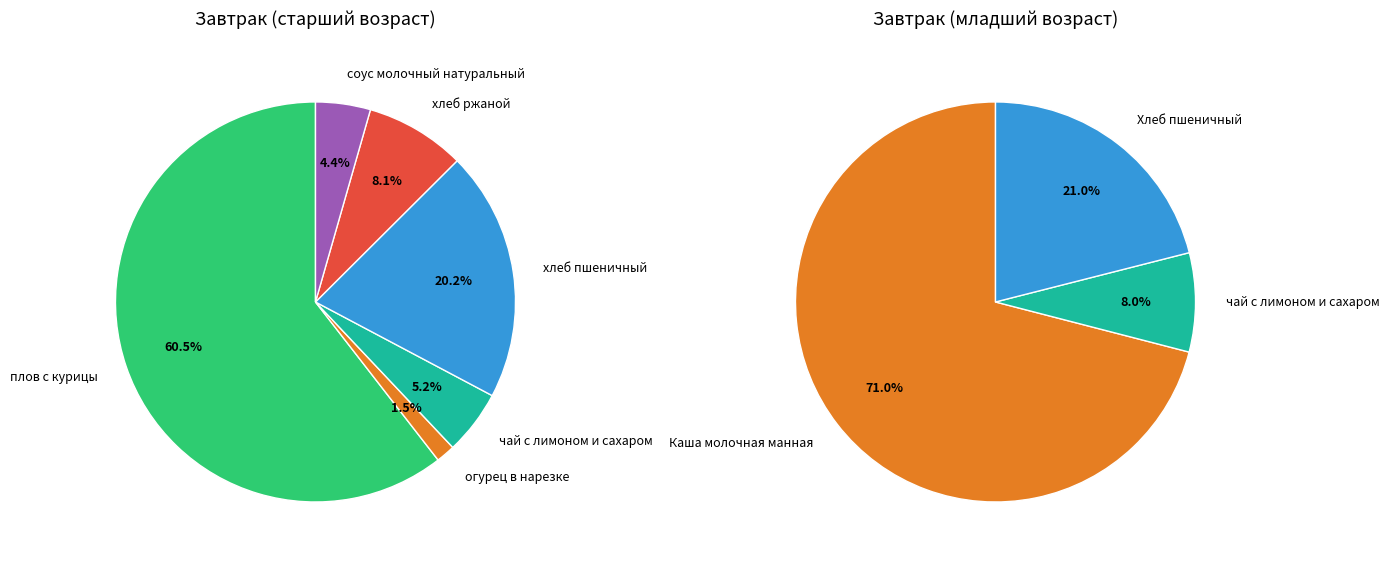

Rank the categories by value from highest to lowest.

плов с курицы, хлеб пшеничный, хлеб ржаной, чай с лимоном и сахаром, соус молочный натуральный, огурец в нарезке